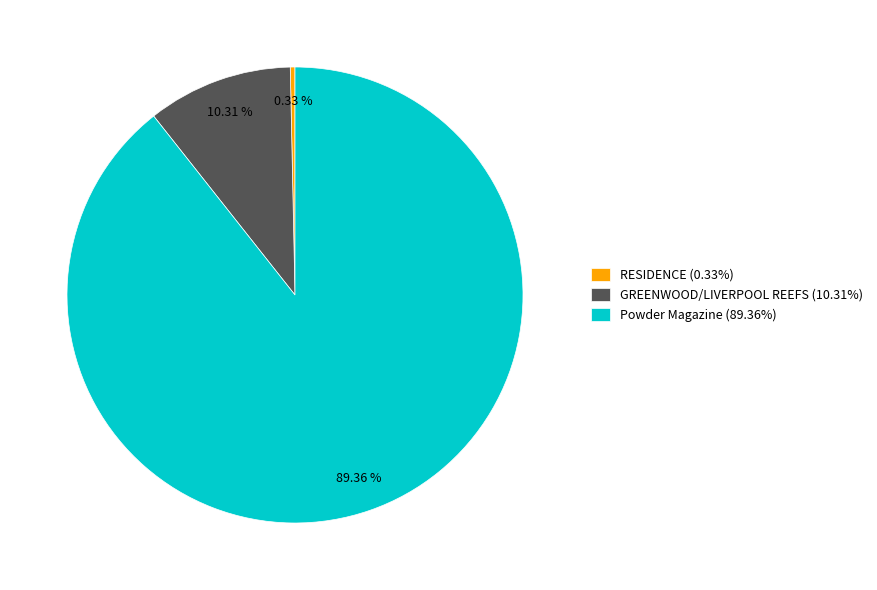

What is the largest slice in the pie chart?

Powder Magazine